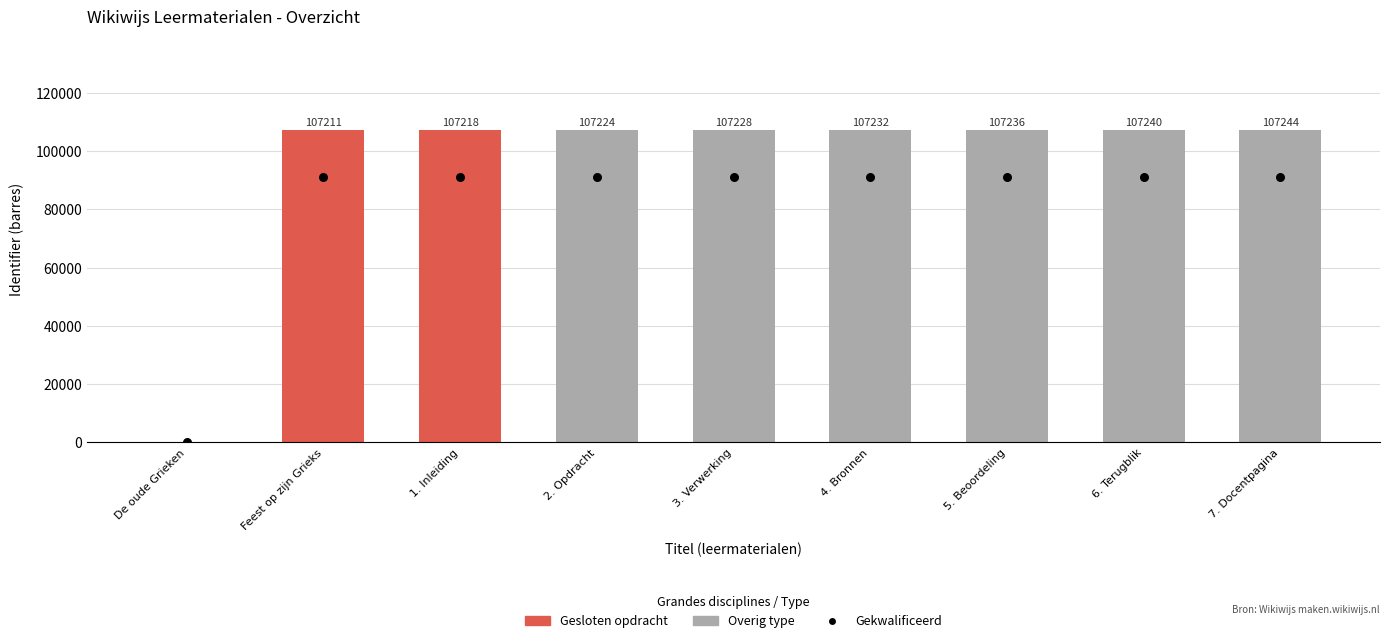

At how many categories does at least one series exceed 77622?

8